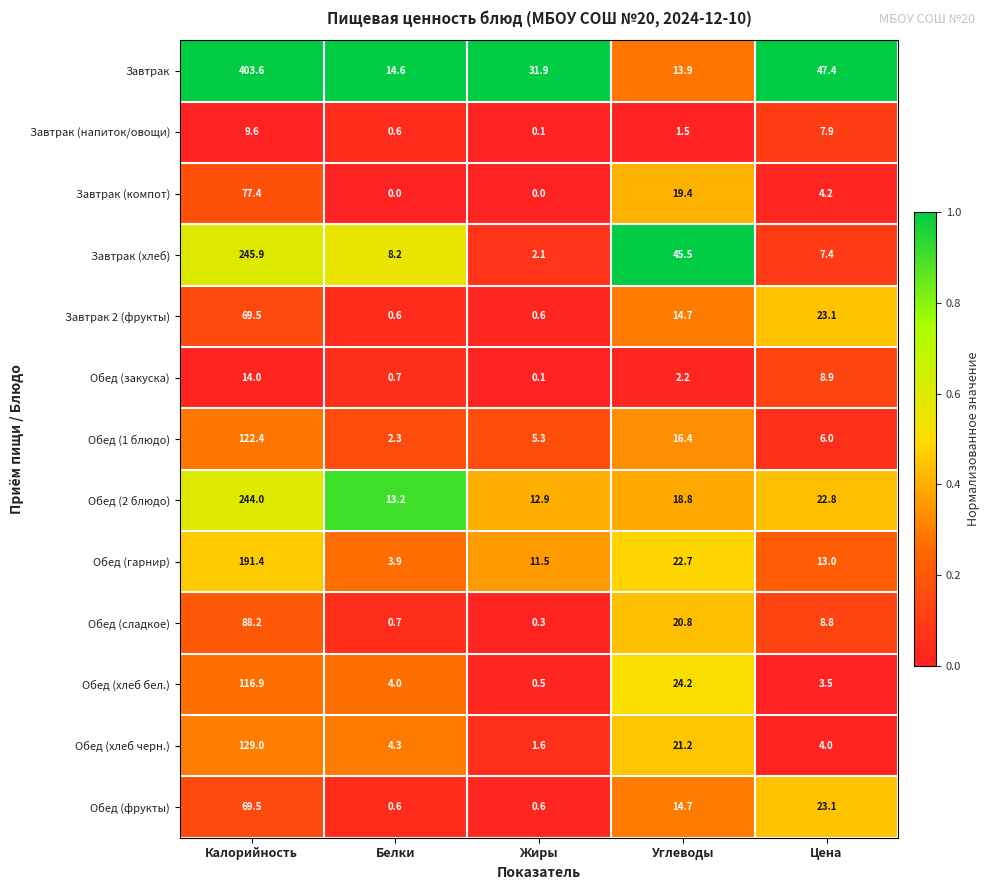

What is the difference between the Завтрак (компот) values at Белки and Цена?

4.2